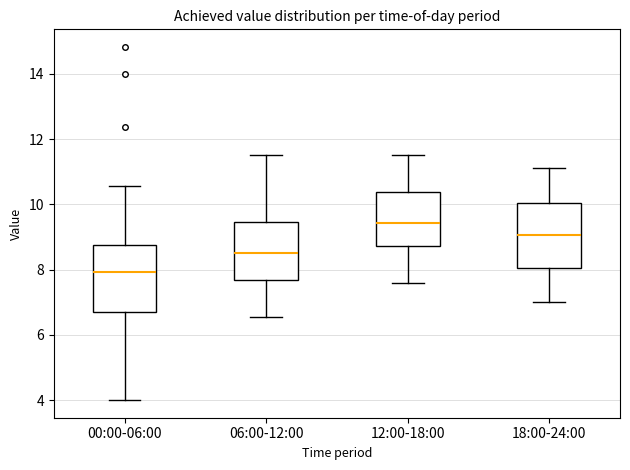

Where does the upper whisker of the box for 12:00-18:00 end on the y-axis? The values are not printed on the chart, so give them approximately, as read against the axis.

11.6